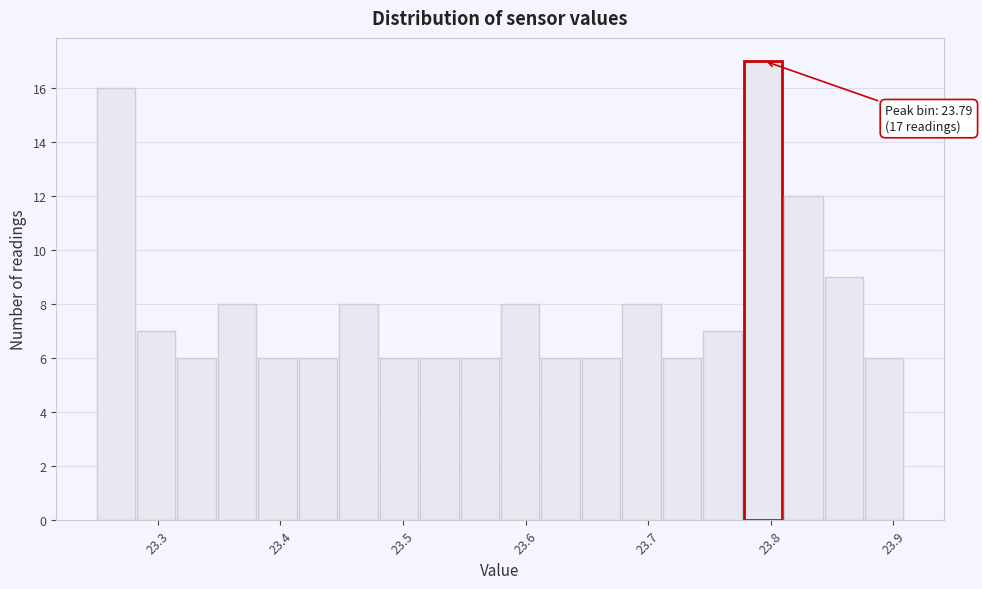

Read against the x-axis, roughly where is the centre of the tallest bar?

23.79